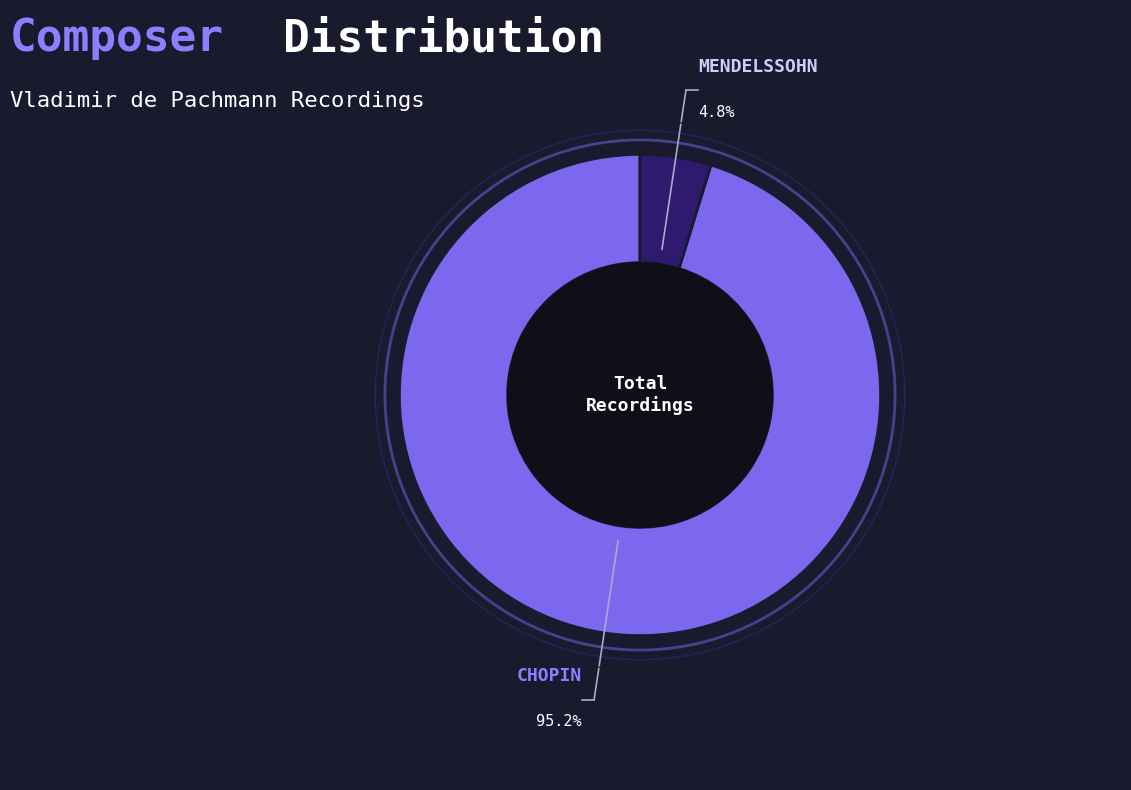

How many slices are in this pie chart?

2